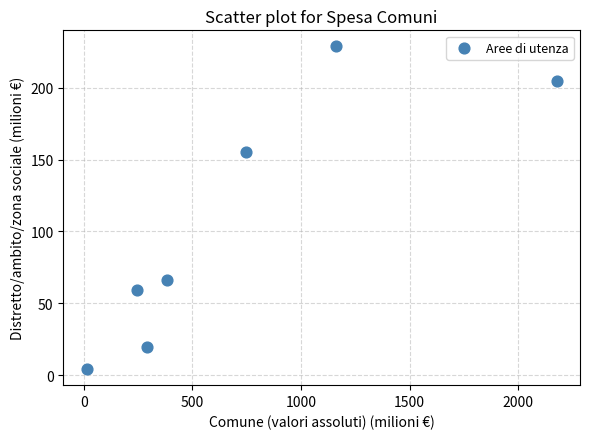

What is the range of Y values (max minus min)?

224.6